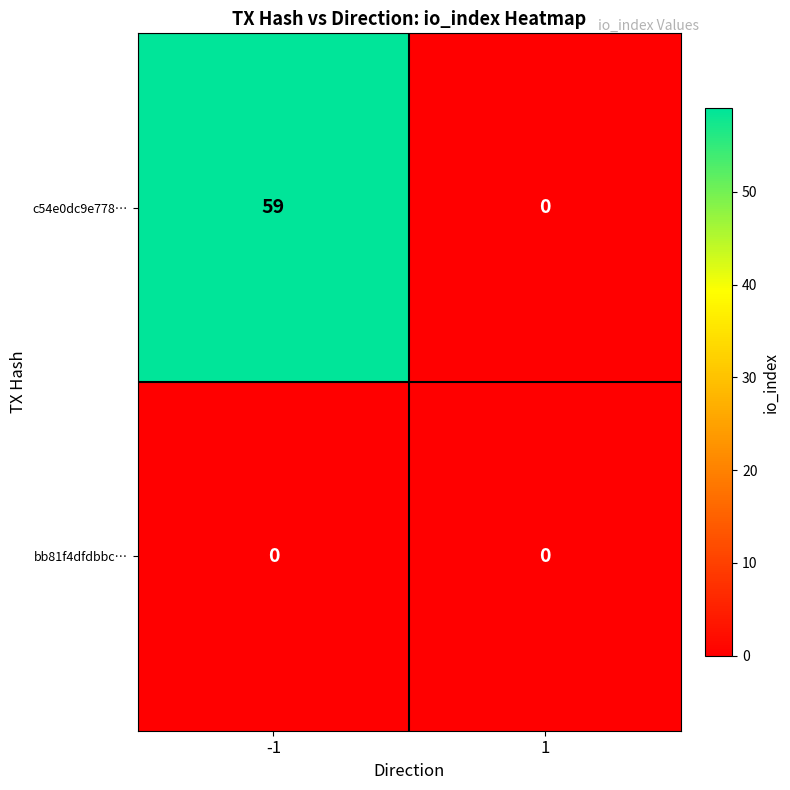

Reading left to right, list all the values displayed in this chart.

c54e0dc9e778…: 59	0
bb81f4dfdbbc…: 0	0